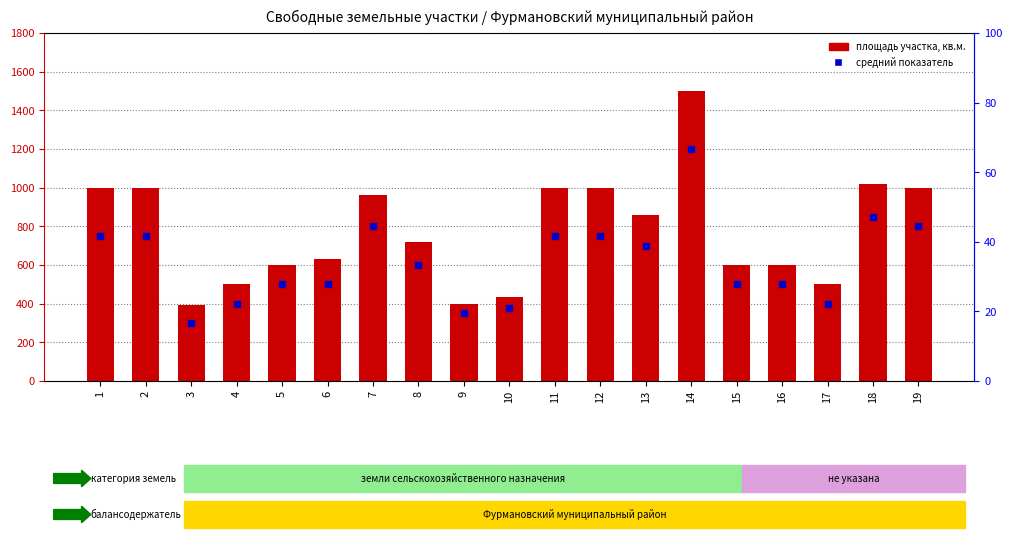

What is the greatest value displayed?

1500.0